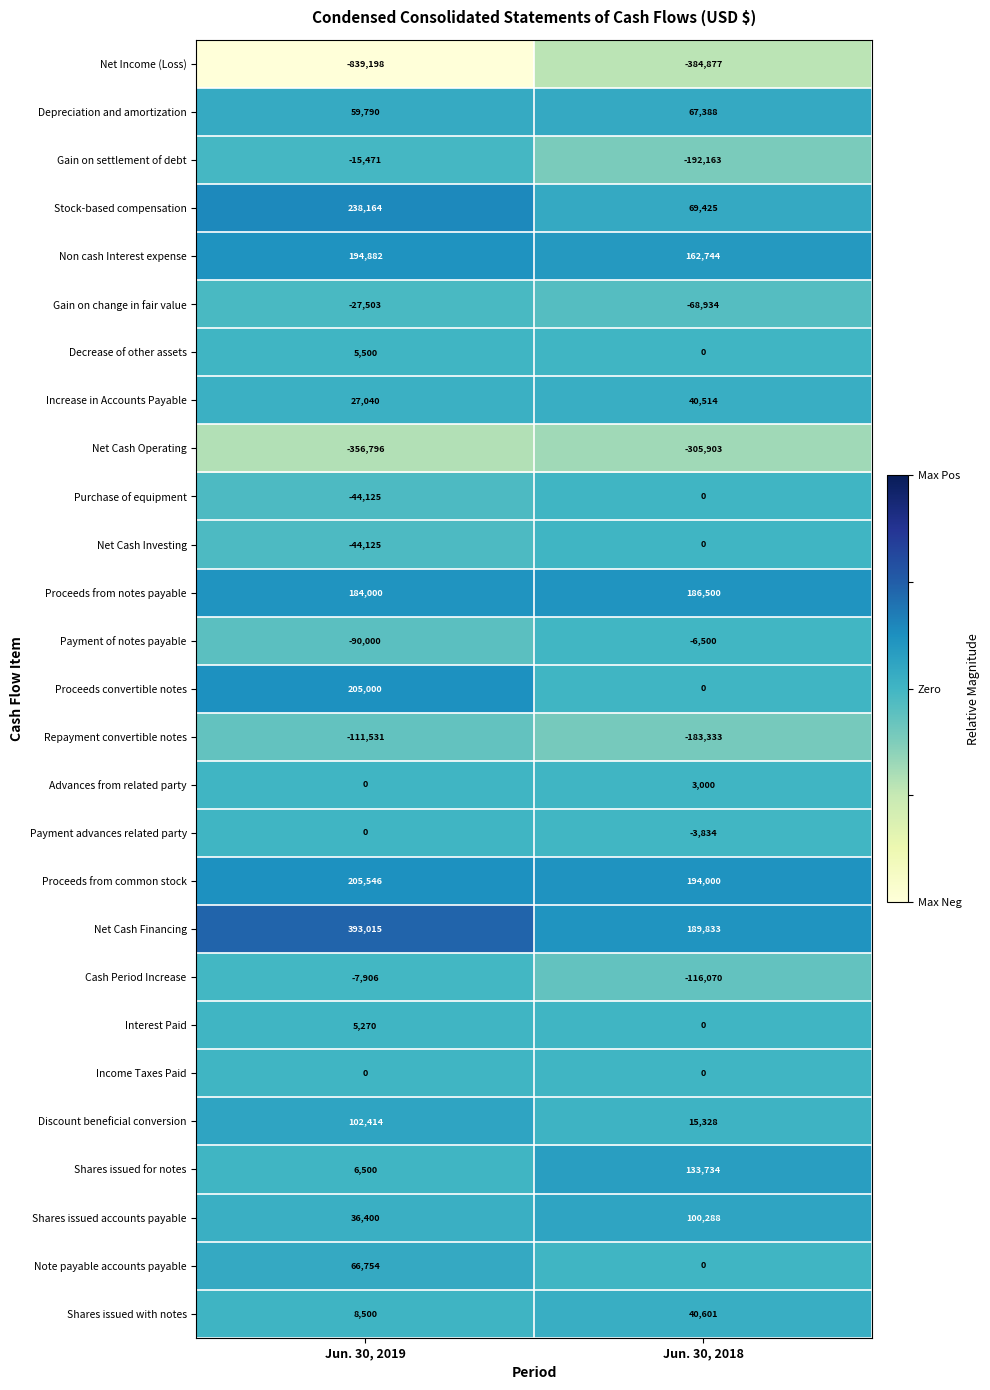

What value does the Net Income (Loss) series have at Jun. 30, 2019?

-839198